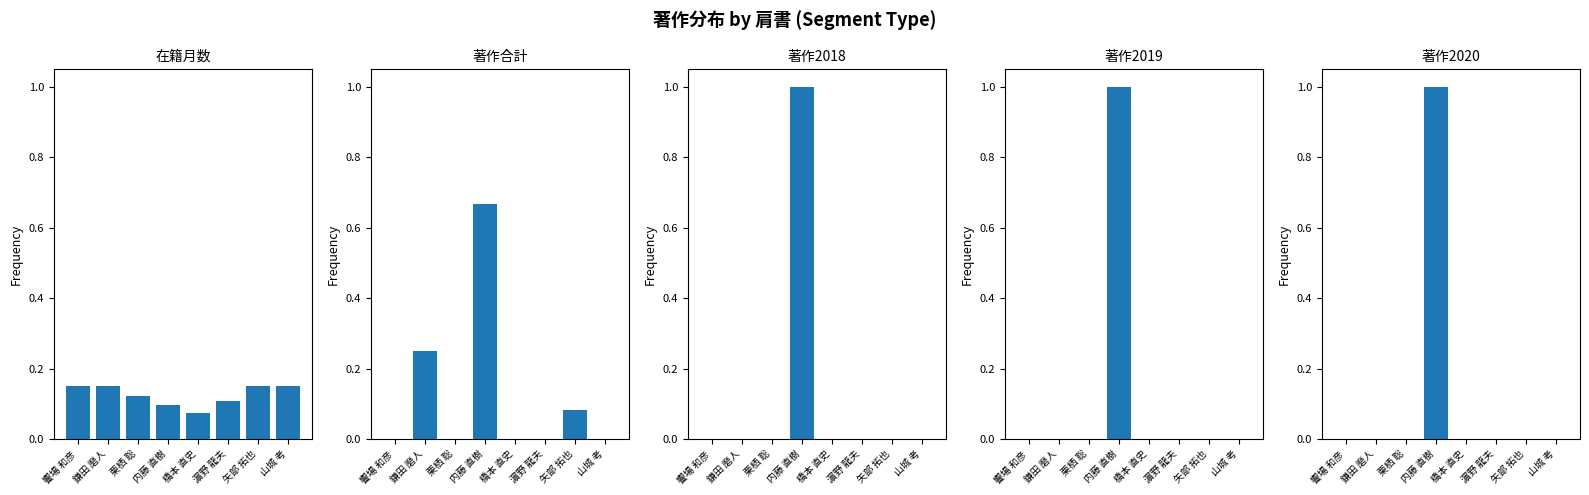

Rank the series at 橋本 直史 from lowest to highest value.

著作合計, 著作2018, 著作2019, 著作2020, 在籍月数